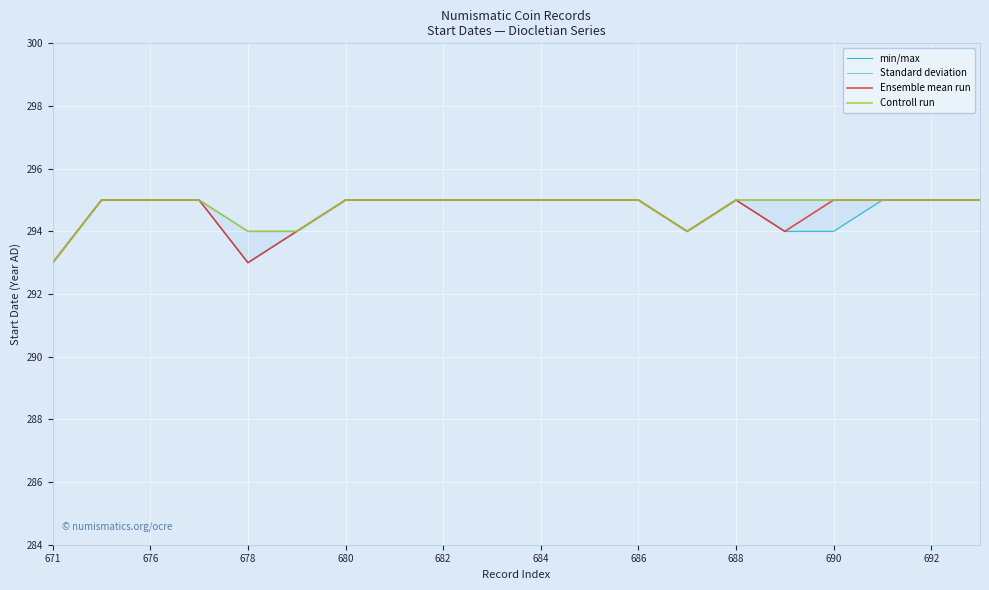

What is the sum of all min/max values?

5892